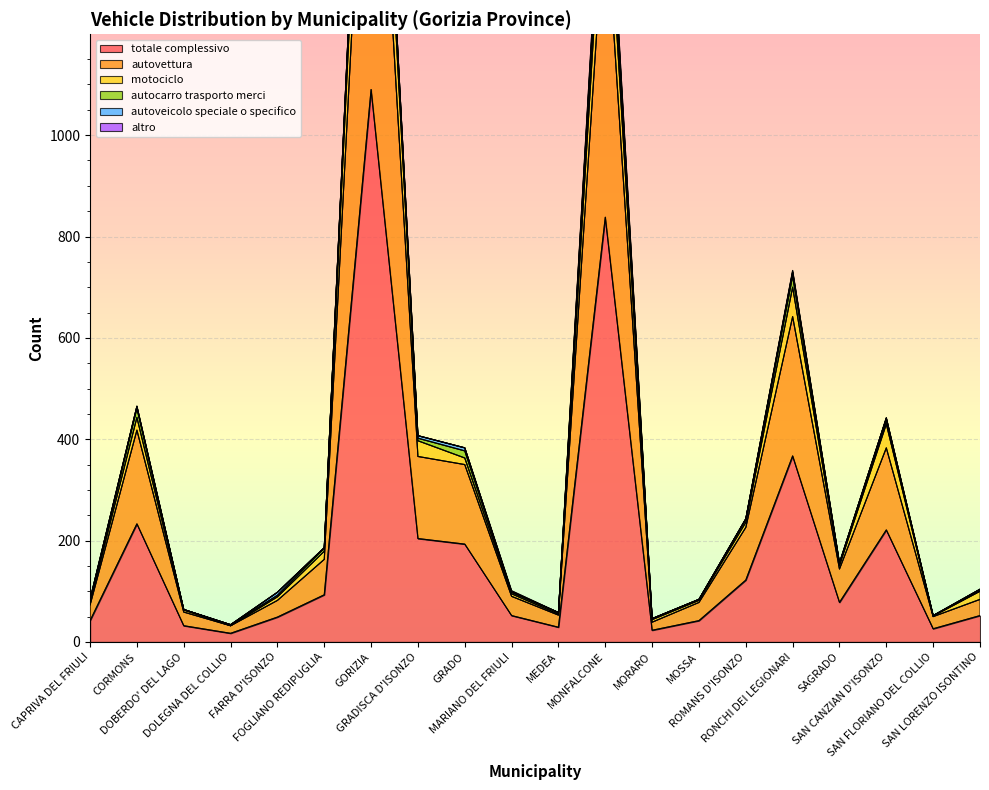

The motociclo series shows 51 at ROMANS D'ISONZO. True or false?

False